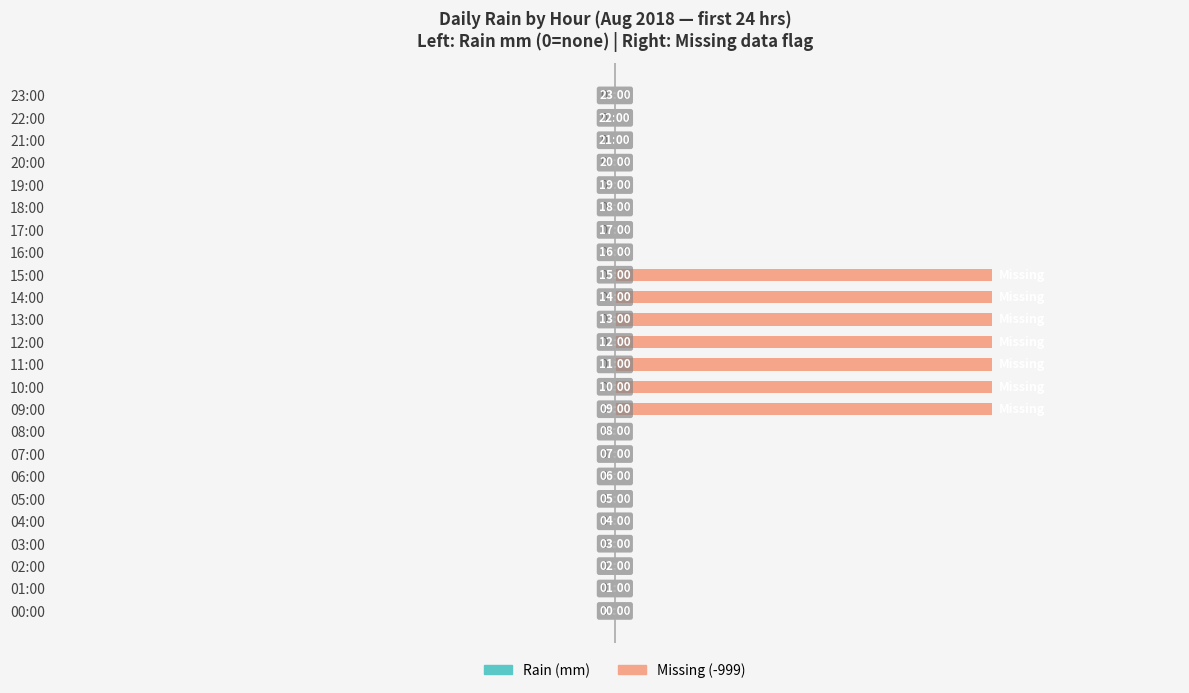

What is the sum of all values?

7